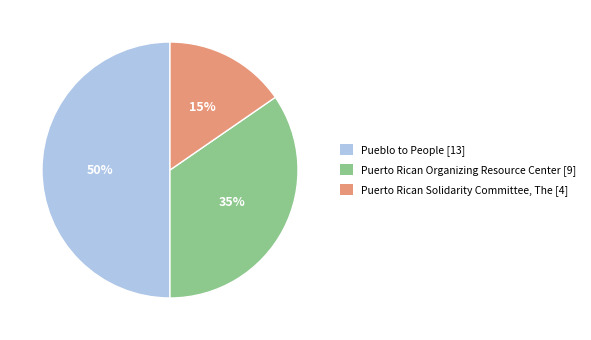

Does Puerto Rican Organizing Resource Center [9] represent more than half of the total?

No